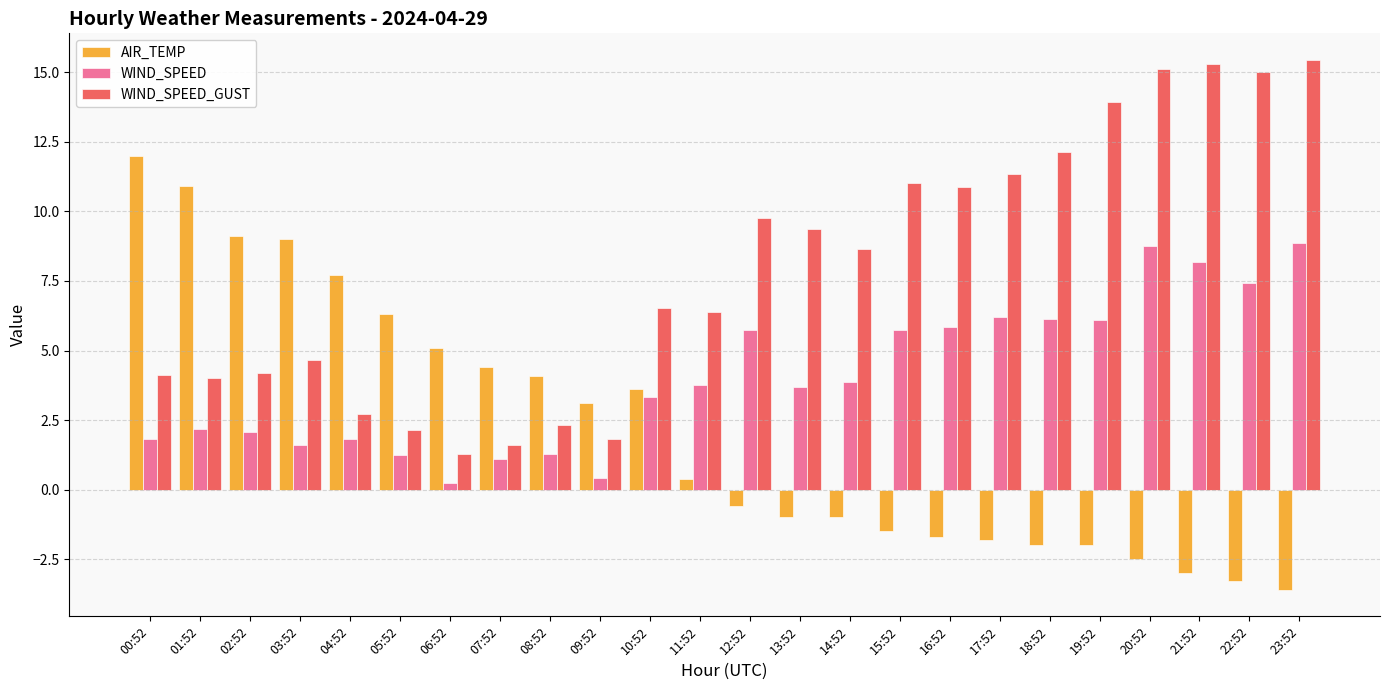

How many bars are there in each group?

3